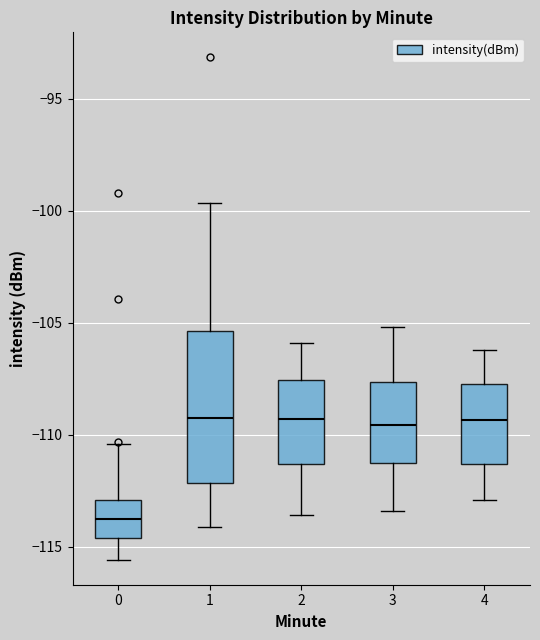

Reading left to right, transcribe this box plot: for each box, give where its median line is, the range the box spans, and where its two whiskers end, as read against the y-axis. The values are not printed on the chart, so give them approximately, as read against the axis.

0: median -114.0, box -114.5 to -113.0, whiskers -115.5 to -110.5
1: median -109.0, box -112.0 to -105.5, whiskers -114.0 to -99.5
2: median -109.5, box -111.5 to -107.5, whiskers -113.5 to -106.0
3: median -109.5, box -111.5 to -107.5, whiskers -113.5 to -105.0
4: median -109.5, box -111.5 to -107.5, whiskers -113.0 to -106.0